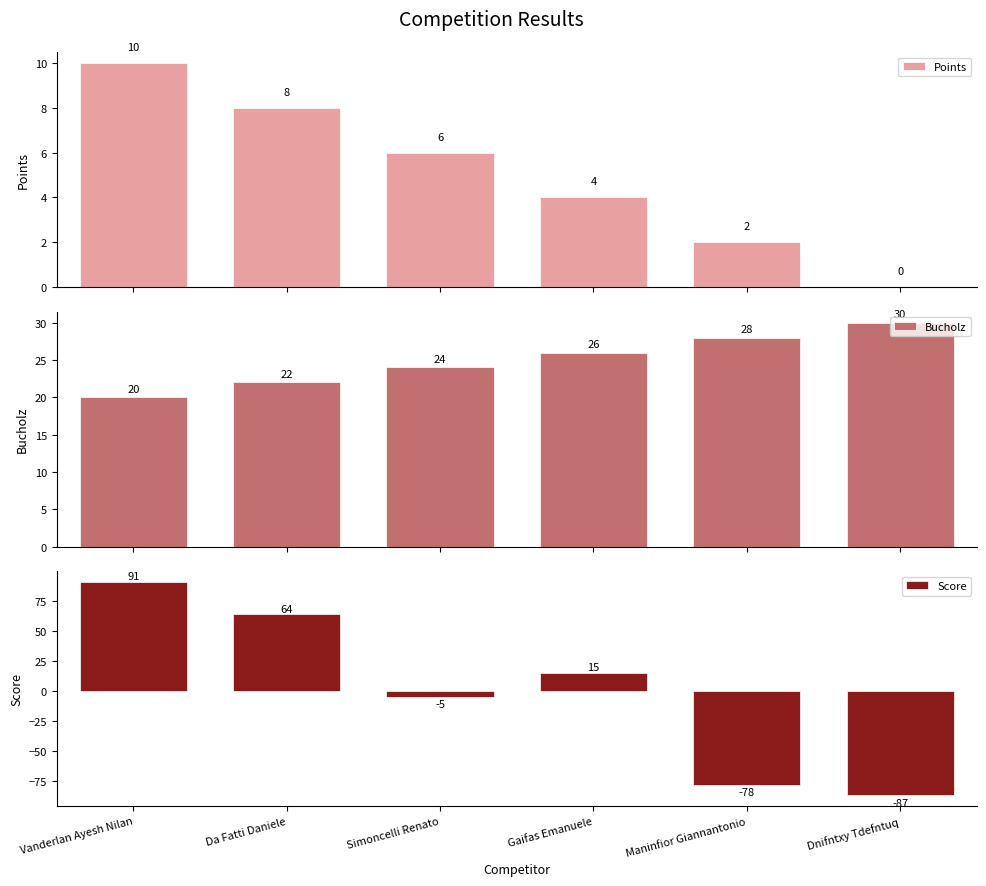

What is the total value across all series at Vanderlan Ayesh Nilan?

121